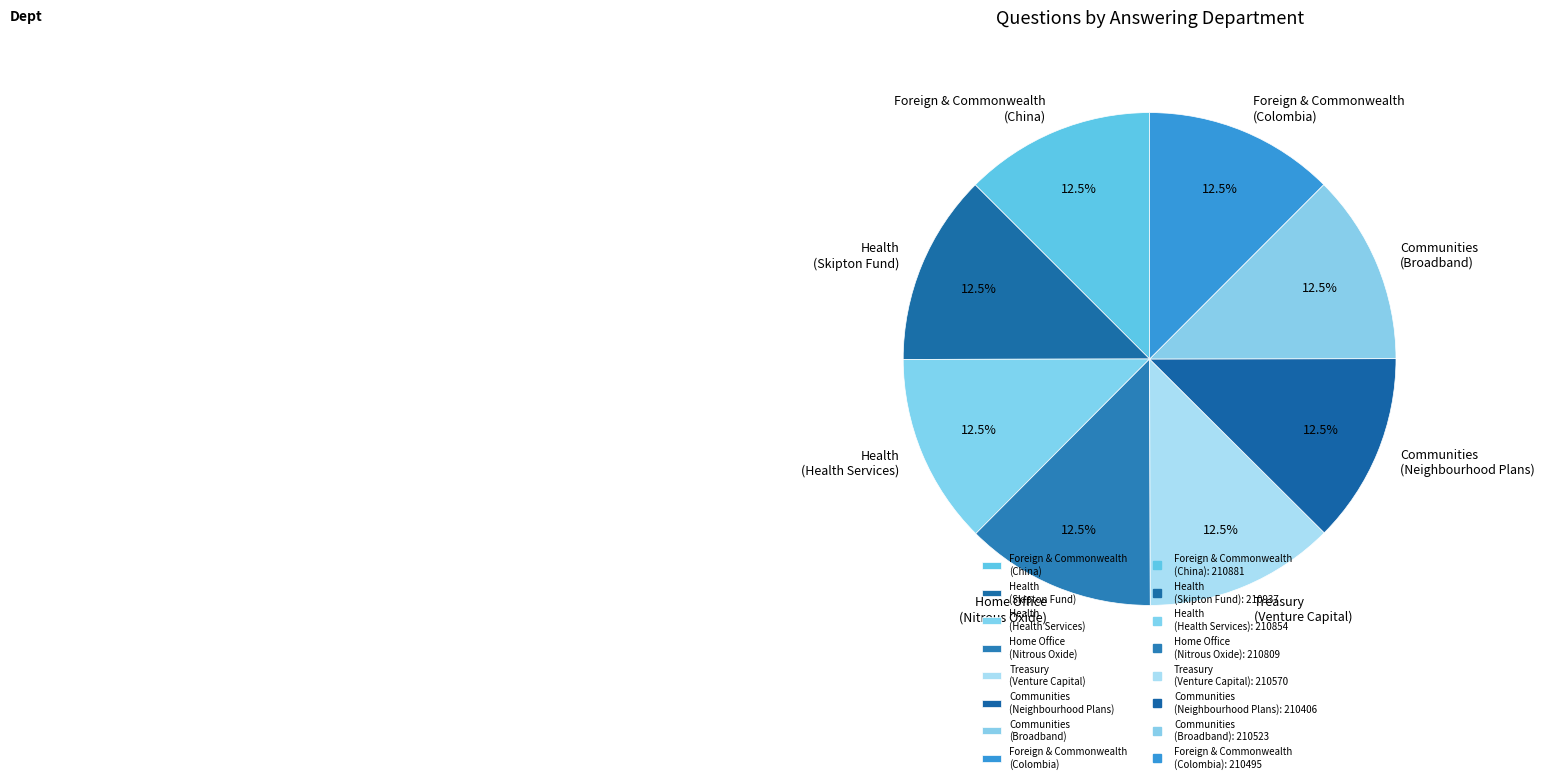

What is the total percentage of Communities (Broadband) and Home Office (Nitrous Oxide)?

25.0%